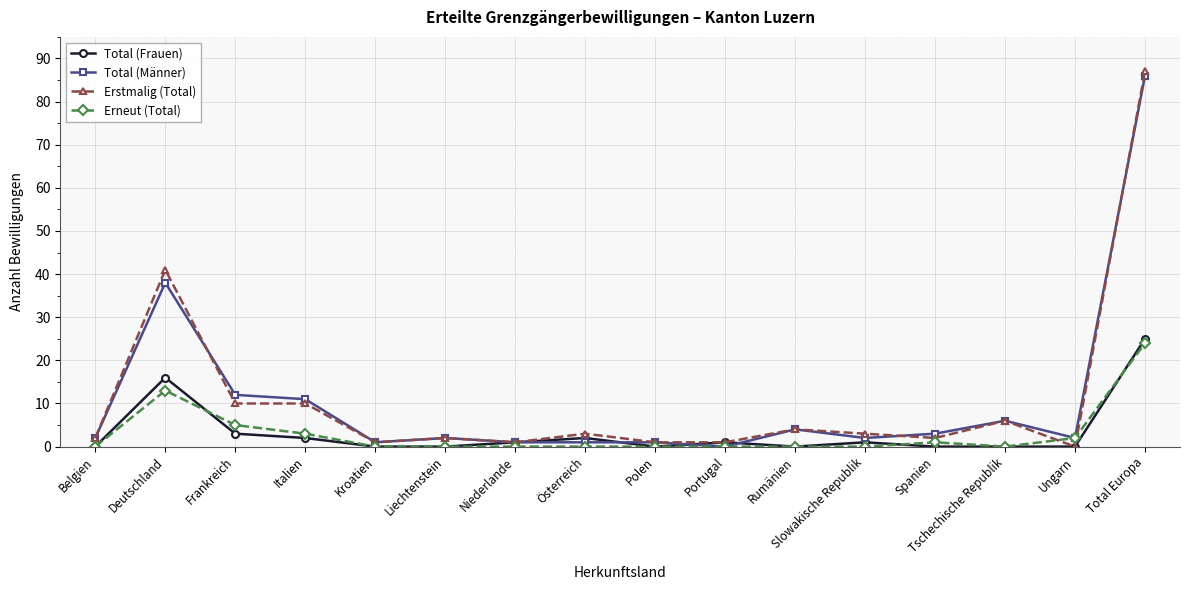

Is it true that Erneut (Total) equals 0 at Österreich?

True